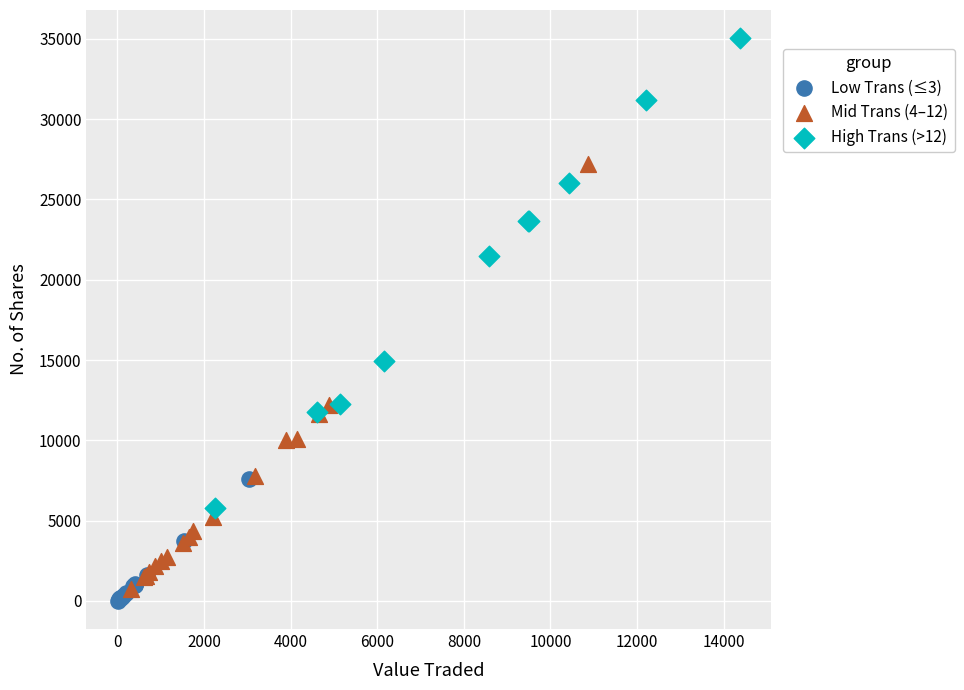

Which series reaches the maximum Y coordinate?

High Trans (>12)